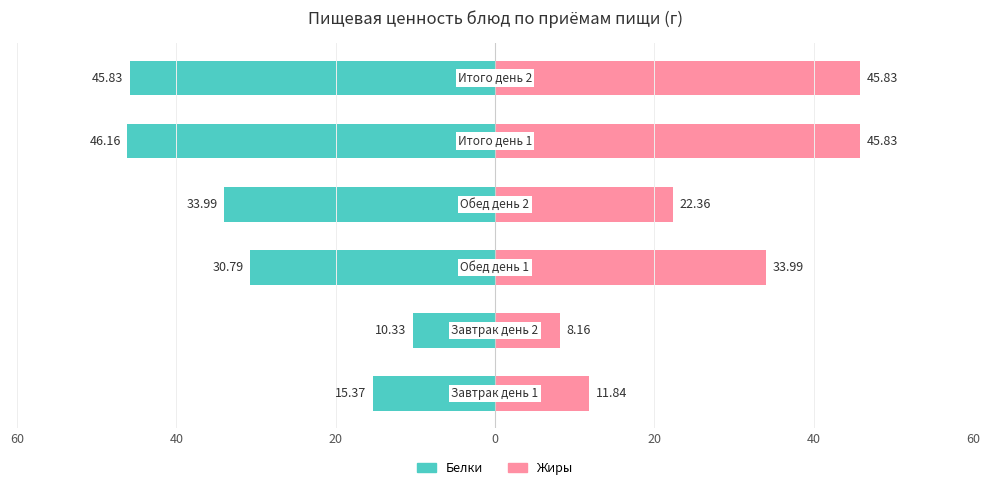

How many values in the Жиры series are below 33?

3